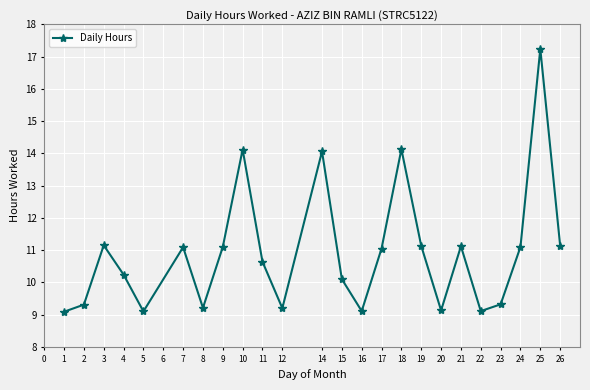

At which label does the data first exceed 11?

3